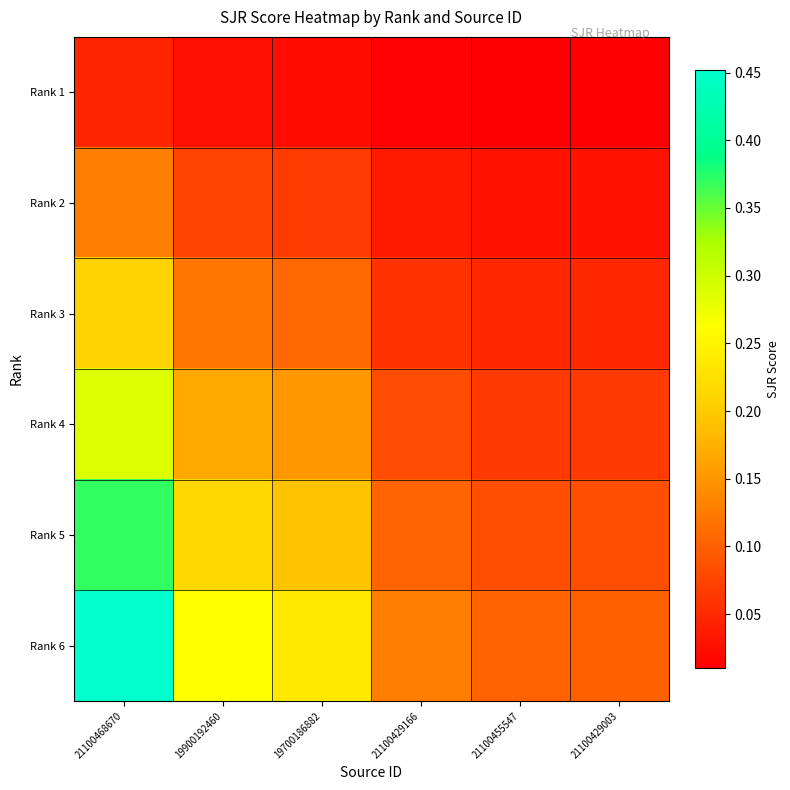

Between 21100455547 and 21100468670, which is larger?

21100468670